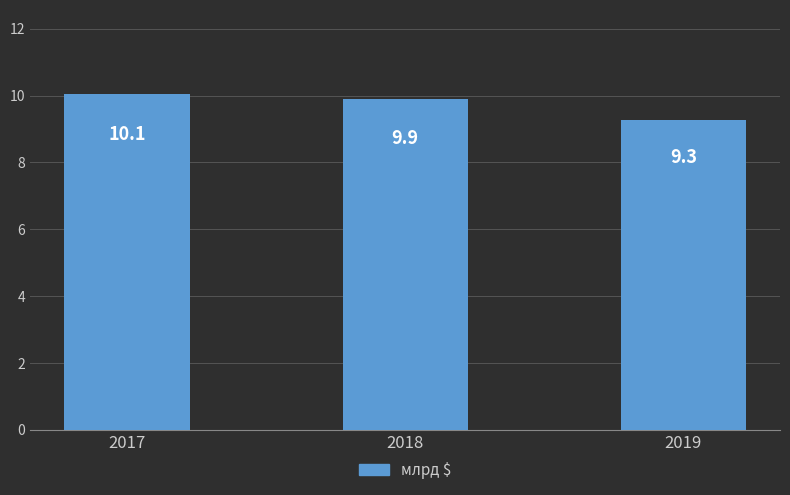

List the labels in order of value, smallest first.

2019, 2018, 2017